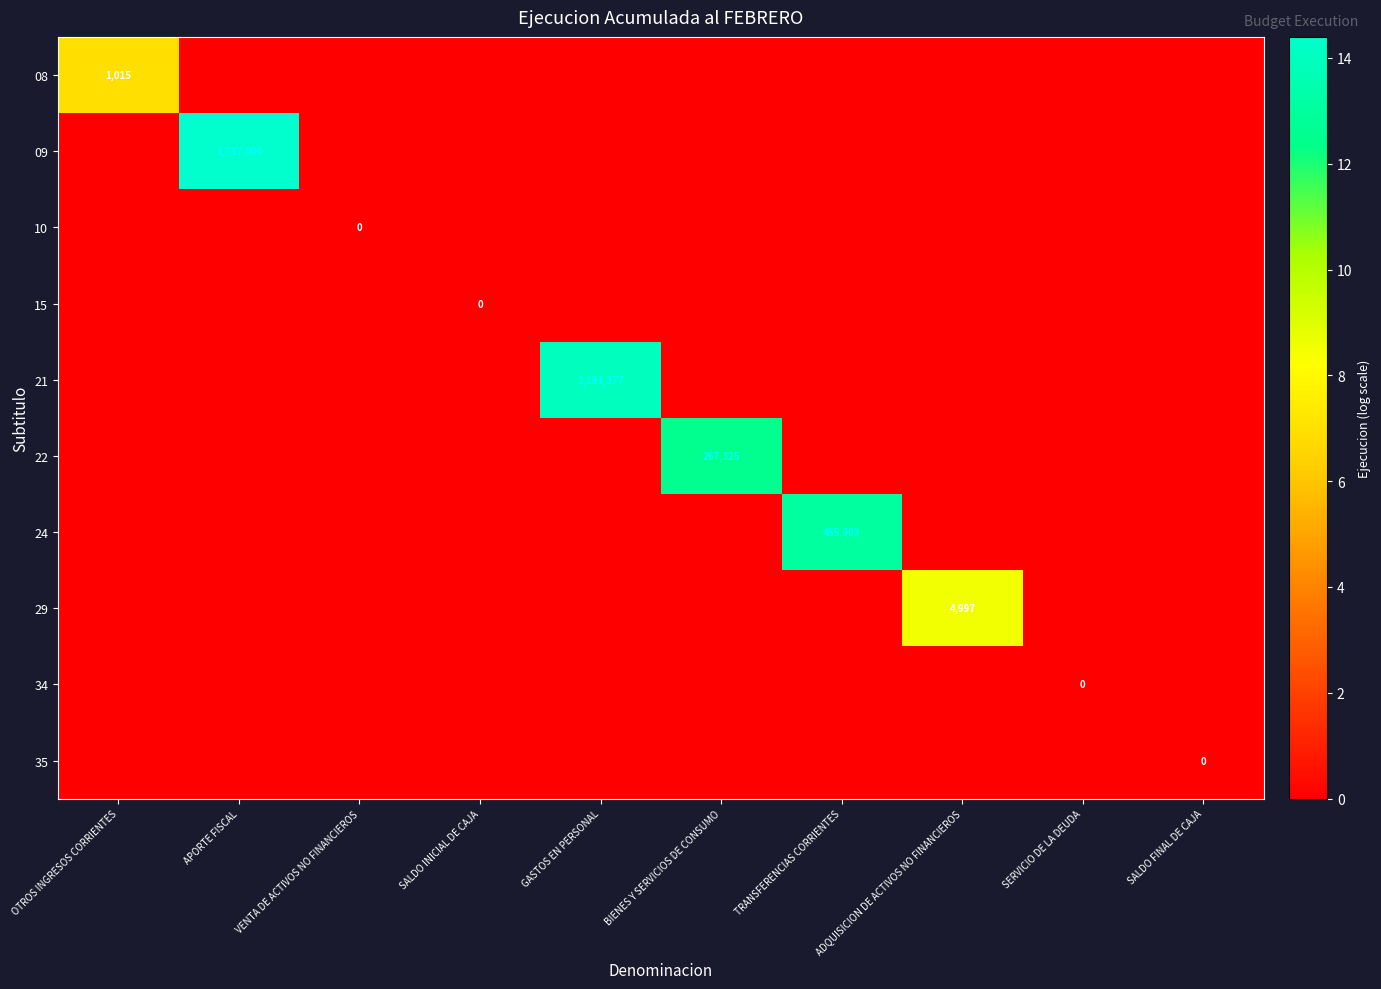

Is it true that 24 equals 734657 at TRANSFERENCIAS CORRIENTES?

False